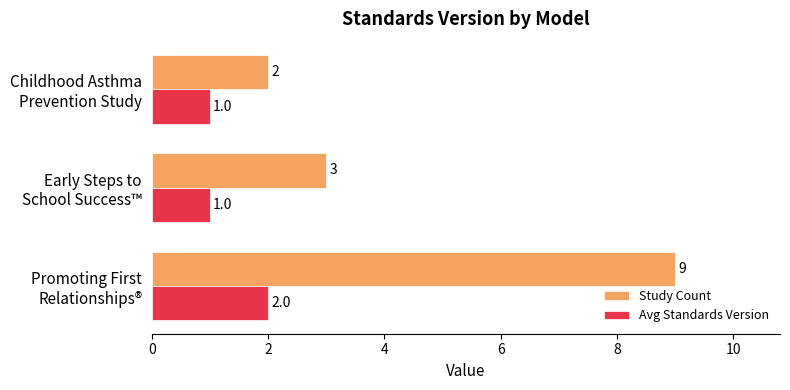

What are all the series names shown in the legend?

Study Count, Avg Standards Version